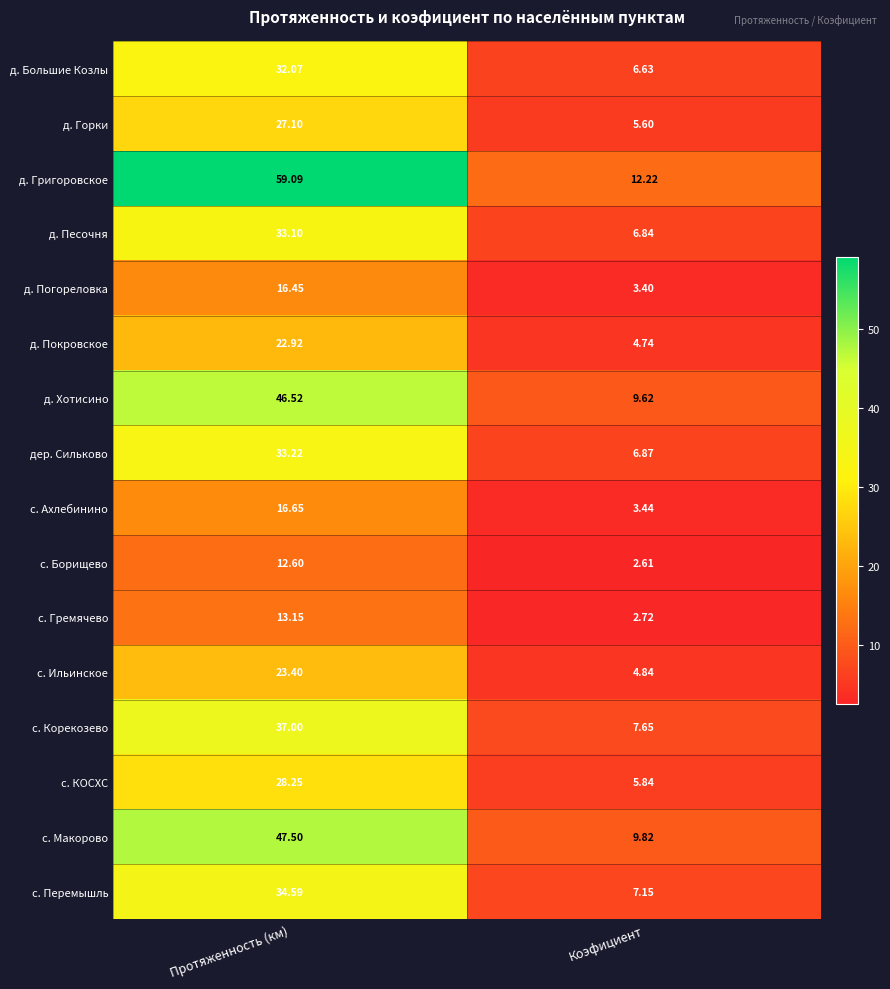

Which category has the lowest value in the д. Хотисино series?

Коэфициент